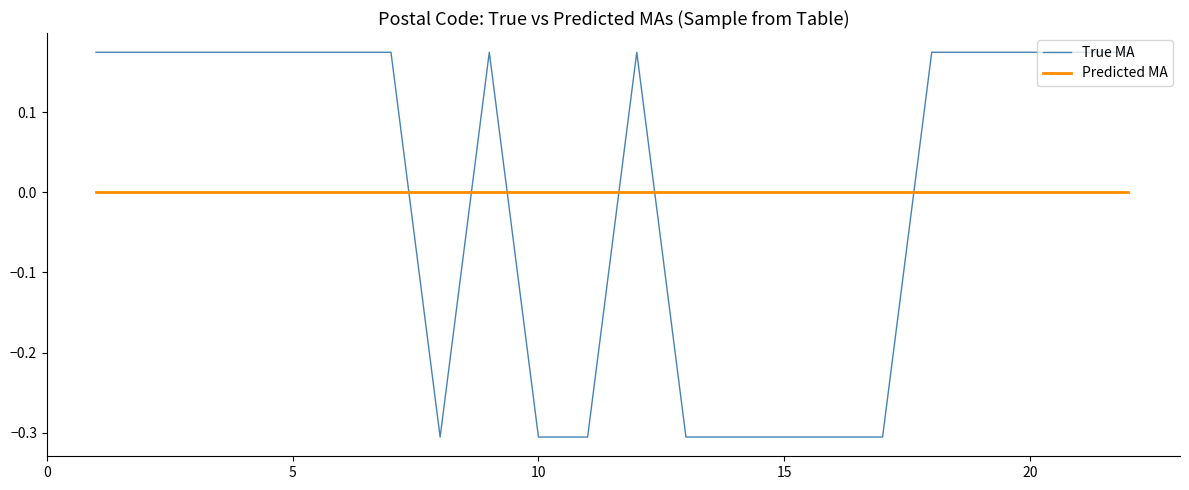

Does the chart have visible grid lines?

No